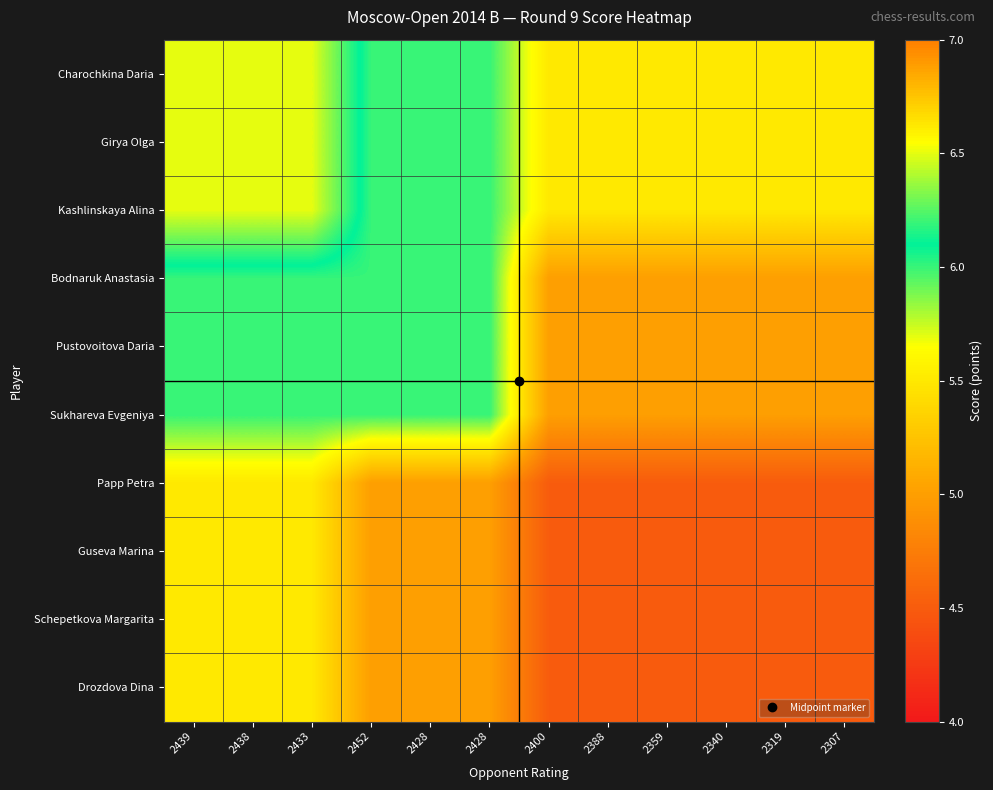

Reading left to right, transcribe all the data shown in this chart.

Charochkina Daria: 2439=6.5	2438=6.5	2433=6.5	2452=6.0	2428=6.0	2428=6.0	2400=5.5	2388=5.5	2359=5.5	2340=5.5	2319=5.5	2307=5.5
Girya Olga: 2439=6.5	2438=6.5	2433=6.5	2452=6.0	2428=6.0	2428=6.0	2400=5.5	2388=5.5	2359=5.5	2340=5.5	2319=5.5	2307=5.5
Kashlinskaya Alina: 2439=6.5	2438=6.5	2433=6.5	2452=6.0	2428=6.0	2428=6.0	2400=5.5	2388=5.5	2359=5.5	2340=5.5	2319=5.5	2307=5.5
Bodnaruk Anastasia: 2439=6.0	2438=6.0	2433=6.0	2452=6.0	2428=6.0	2428=6.0	2400=5.0	2388=5.0	2359=5.0	2340=5.0	2319=5.0	2307=5.0
Pustovoitova Daria: 2439=6.0	2438=6.0	2433=6.0	2452=6.0	2428=6.0	2428=6.0	2400=5.0	2388=5.0	2359=5.0	2340=5.0	2319=5.0	2307=5.0
Sukhareva Evgeniya: 2439=6.0	2438=6.0	2433=6.0	2452=6.0	2428=6.0	2428=6.0	2400=5.0	2388=5.0	2359=5.0	2340=5.0	2319=5.0	2307=5.0
Papp Petra: 2439=5.5	2438=5.5	2433=5.5	2452=5.0	2428=5.0	2428=5.0	2400=4.5	2388=4.5	2359=4.5	2340=4.5	2319=4.5	2307=4.5
Guseva Marina: 2439=5.5	2438=5.5	2433=5.5	2452=5.0	2428=5.0	2428=5.0	2400=4.5	2388=4.5	2359=4.5	2340=4.5	2319=4.5	2307=4.5
Schepetkova Margarita: 2439=5.5	2438=5.5	2433=5.5	2452=5.0	2428=5.0	2428=5.0	2400=4.5	2388=4.5	2359=4.5	2340=4.5	2319=4.5	2307=4.5
Drozdova Dina: 2439=5.5	2438=5.5	2433=5.5	2452=5.0	2428=5.0	2428=5.0	2400=4.5	2388=4.5	2359=4.5	2340=4.5	2319=4.5	2307=4.5